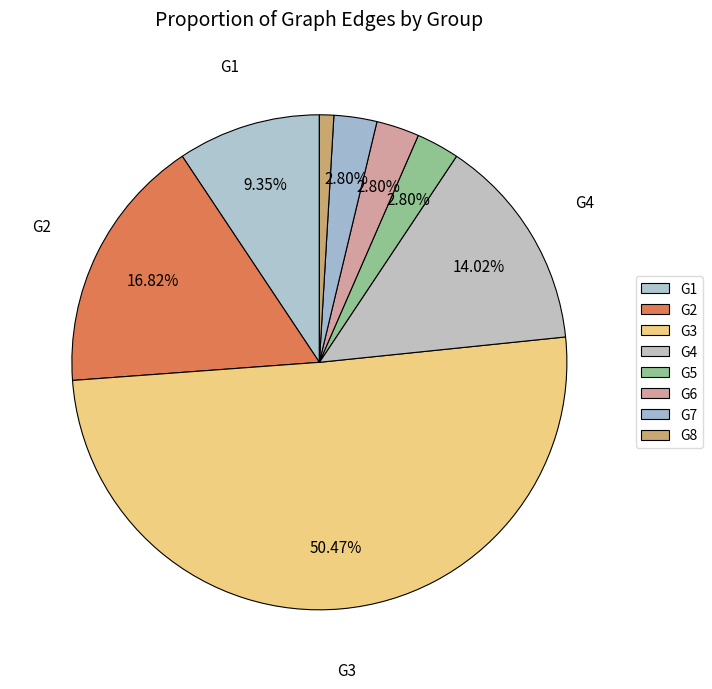

How many segments does this pie chart have?

8